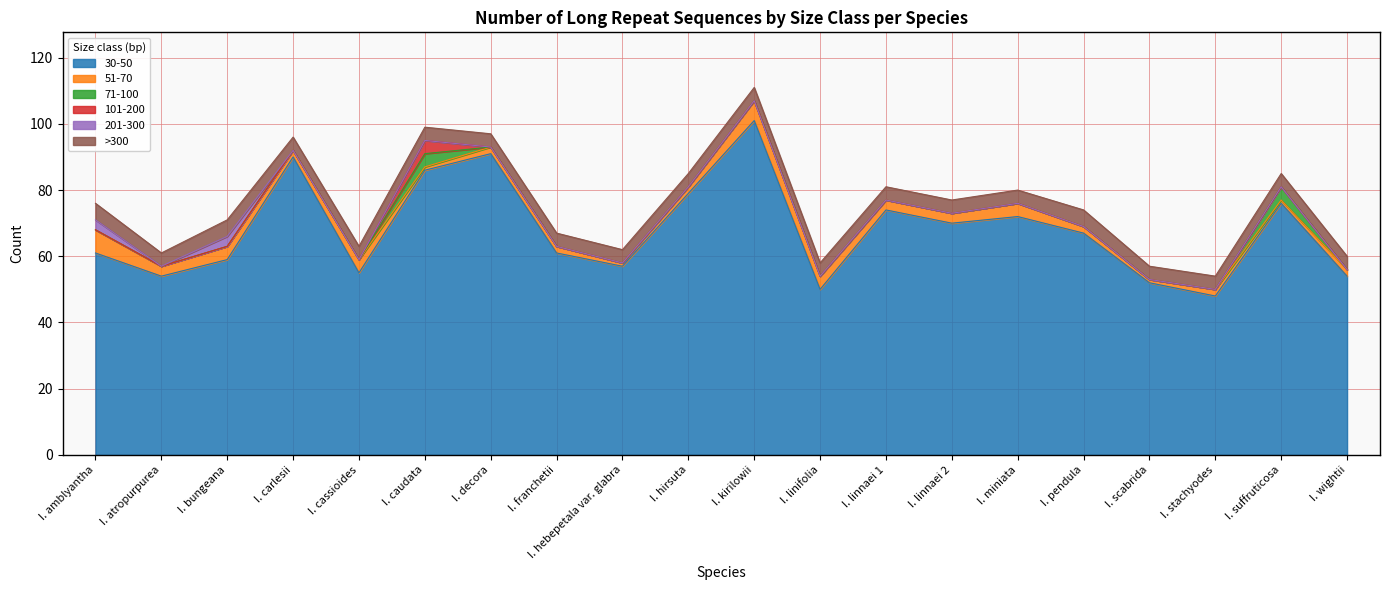

Read the >300 value at I. bungeana.

5